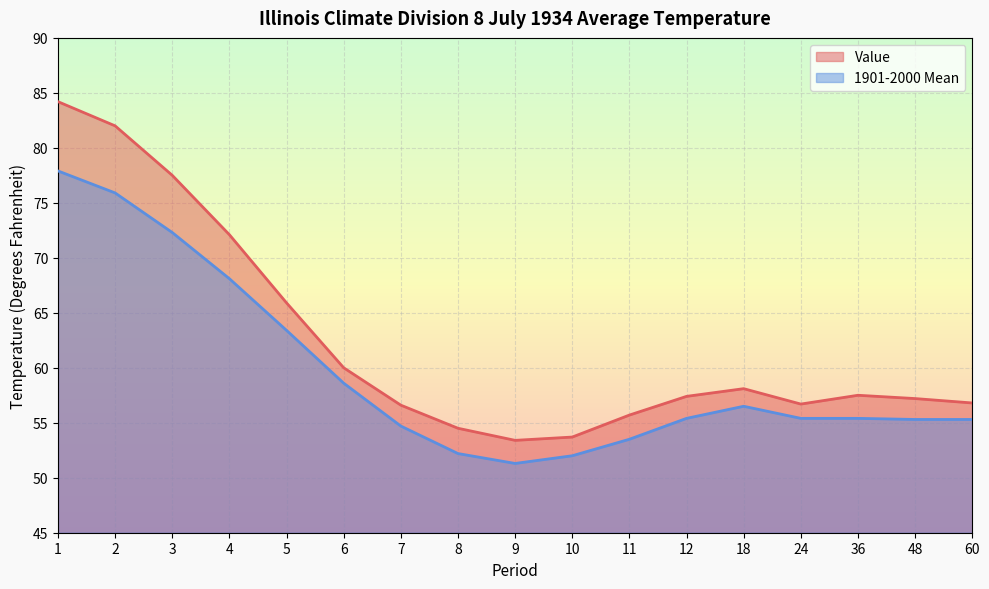

What is the difference between the second highest and minimum values in the 1901-2000 Mean series?

24.6